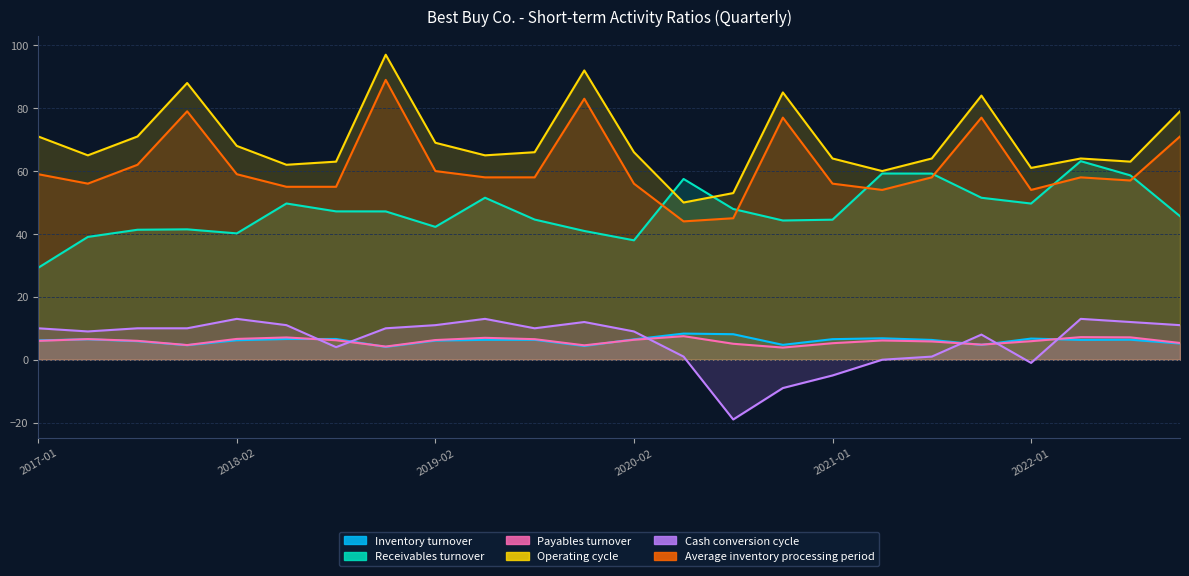

Reading left to right, list all the values displayed in this chart.

Inventory turnover: 6.2	6.5	5.9	4.6	6.2	6.6	6.6	4.1	6.1	6.3	6.3	4.4	6.5	8.3	8.1	4.7	6.5	6.8	6.3	4.7	6.7	6.3	6.4	5.2
Receivables turnover: 29.2	39.1	41.3	41.5	40.2	49.7	47.2	47.2	42.2	51.5	44.6	41.0	38.0	57.5	47.9	44.3	44.5	59.2	59.2	51.5	49.7	63.1	58.6	45.6
Payables turnover: 6.0	6.6	6.0	4.7	6.6	7.1	6.2	4.2	6.3	7.0	6.5	4.6	6.3	7.5	5.1	3.9	5.3	6.1	5.8	4.8	5.9	7.2	7.1	5.3
Operating cycle: 71.0	65.0	71.0	88.0	68.0	62.0	63.0	97.0	69.0	65.0	66.0	92.0	66.0	50.0	53.0	85.0	64.0	60.0	64.0	84.0	61.0	64.0	63.0	79.0
Cash conversion cycle: 10.0	9.0	10.0	10.0	13.0	11.0	4.0	10.0	11.0	13.0	10.0	12.0	9.0	1.0	-19.0	-9.0	-5.0	0.0	1.0	8.0	-1.0	13.0	12.0	11.0
Average inventory processing period: 59.0	56.0	62.0	79.0	59.0	55.0	55.0	89.0	60.0	58.0	58.0	83.0	56.0	44.0	45.0	77.0	56.0	54.0	58.0	77.0	54.0	58.0	57.0	71.0